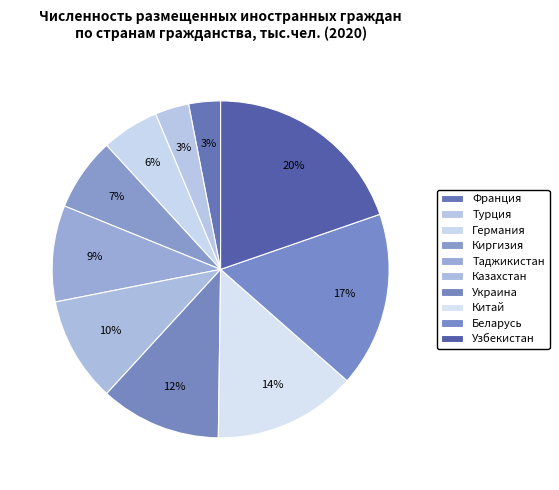

Does any single category account for the majority?

No